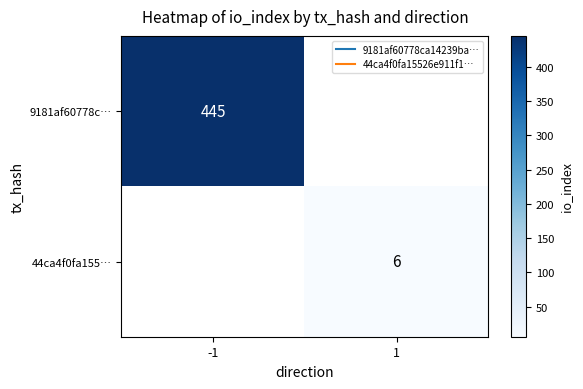

How many values in 9181af60778c… are above zero?

1